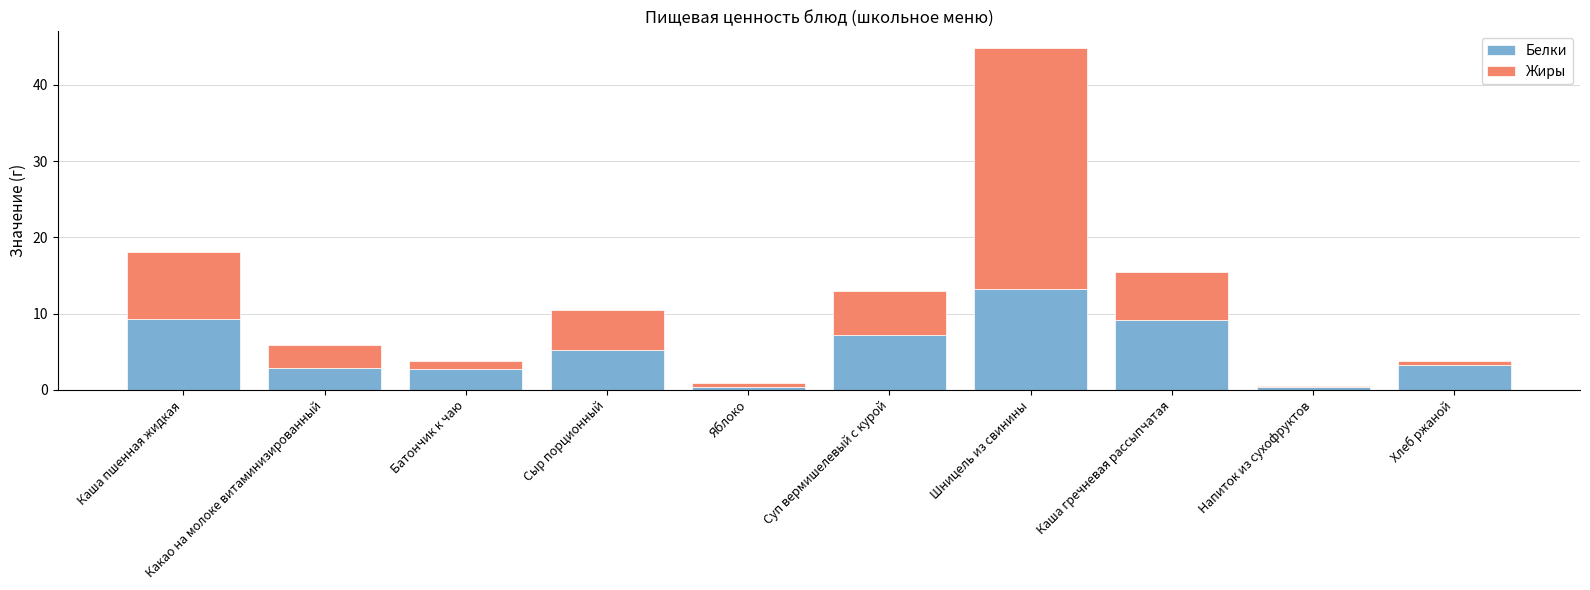

At which category is the sum across all series the highest?

Шницель из свинины